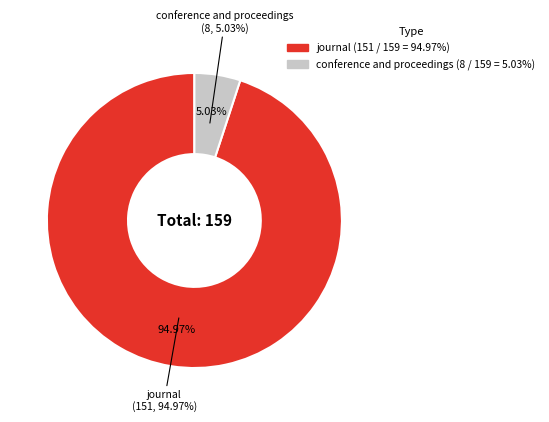

To the nearest percent, what portion does conference and proceedings represent?

5%